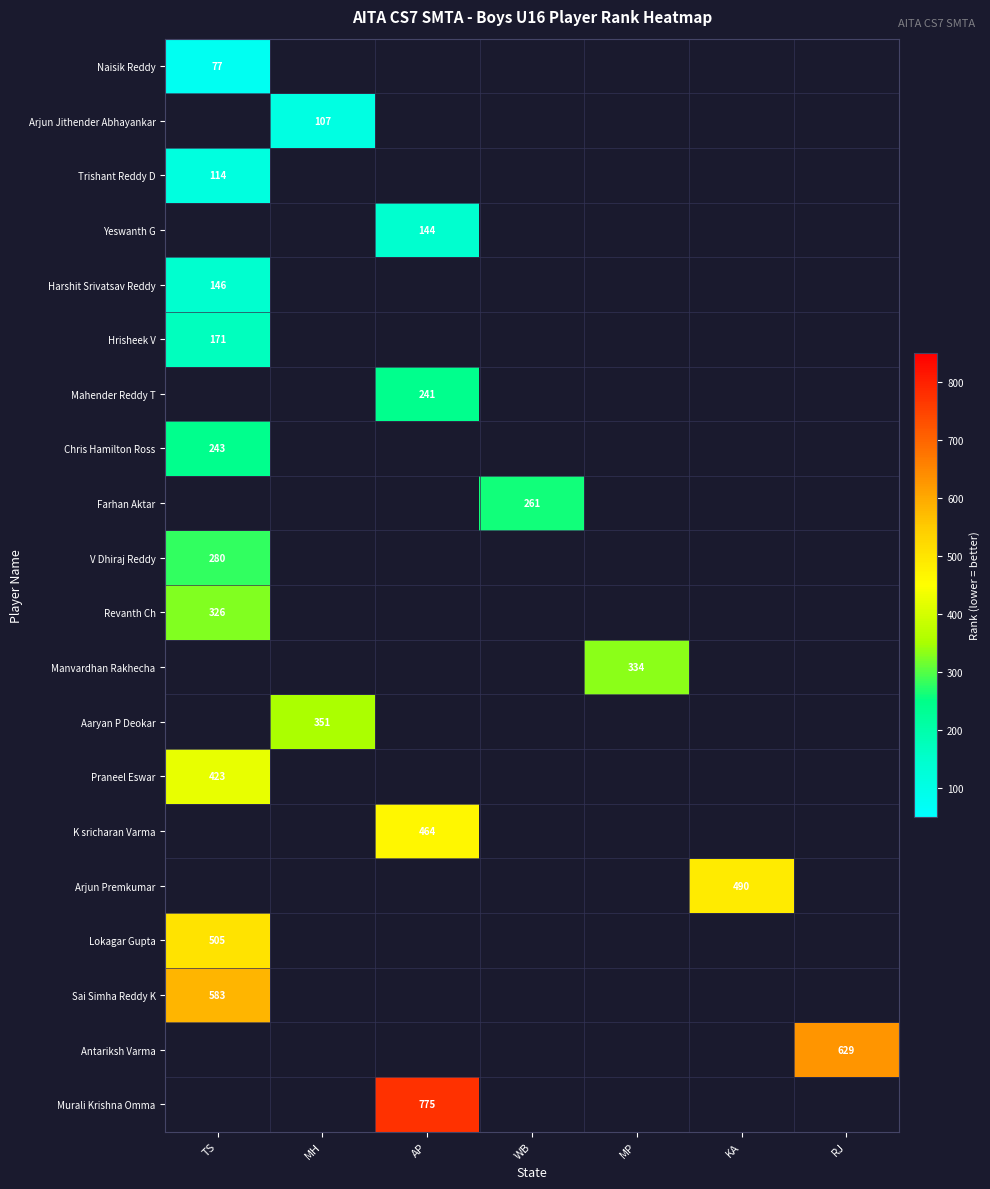

Which series has the widest spread of values?

row_0